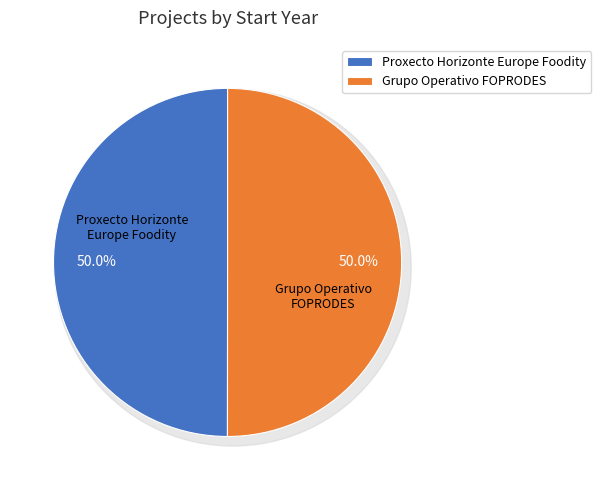

What percentage is the Proxecto Horizonte Europe Foodity slice, to the nearest percent?

50%